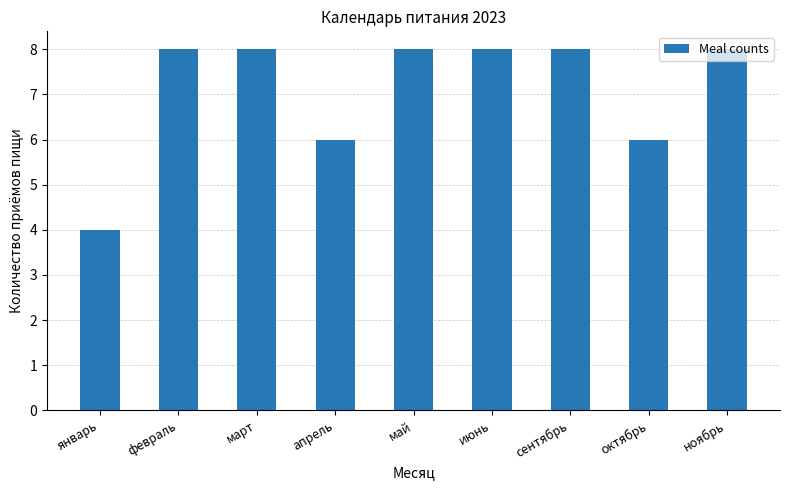

What is the label of the 8th bar from the right?

февраль